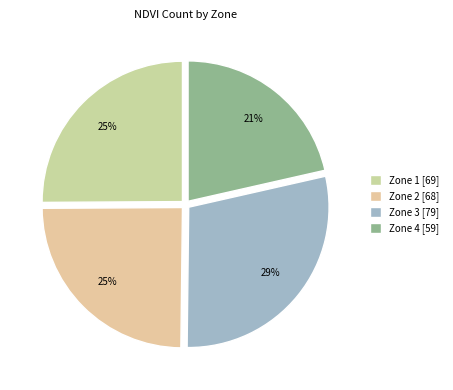

To the nearest percent, what portion does Zone 4 represent?

21%